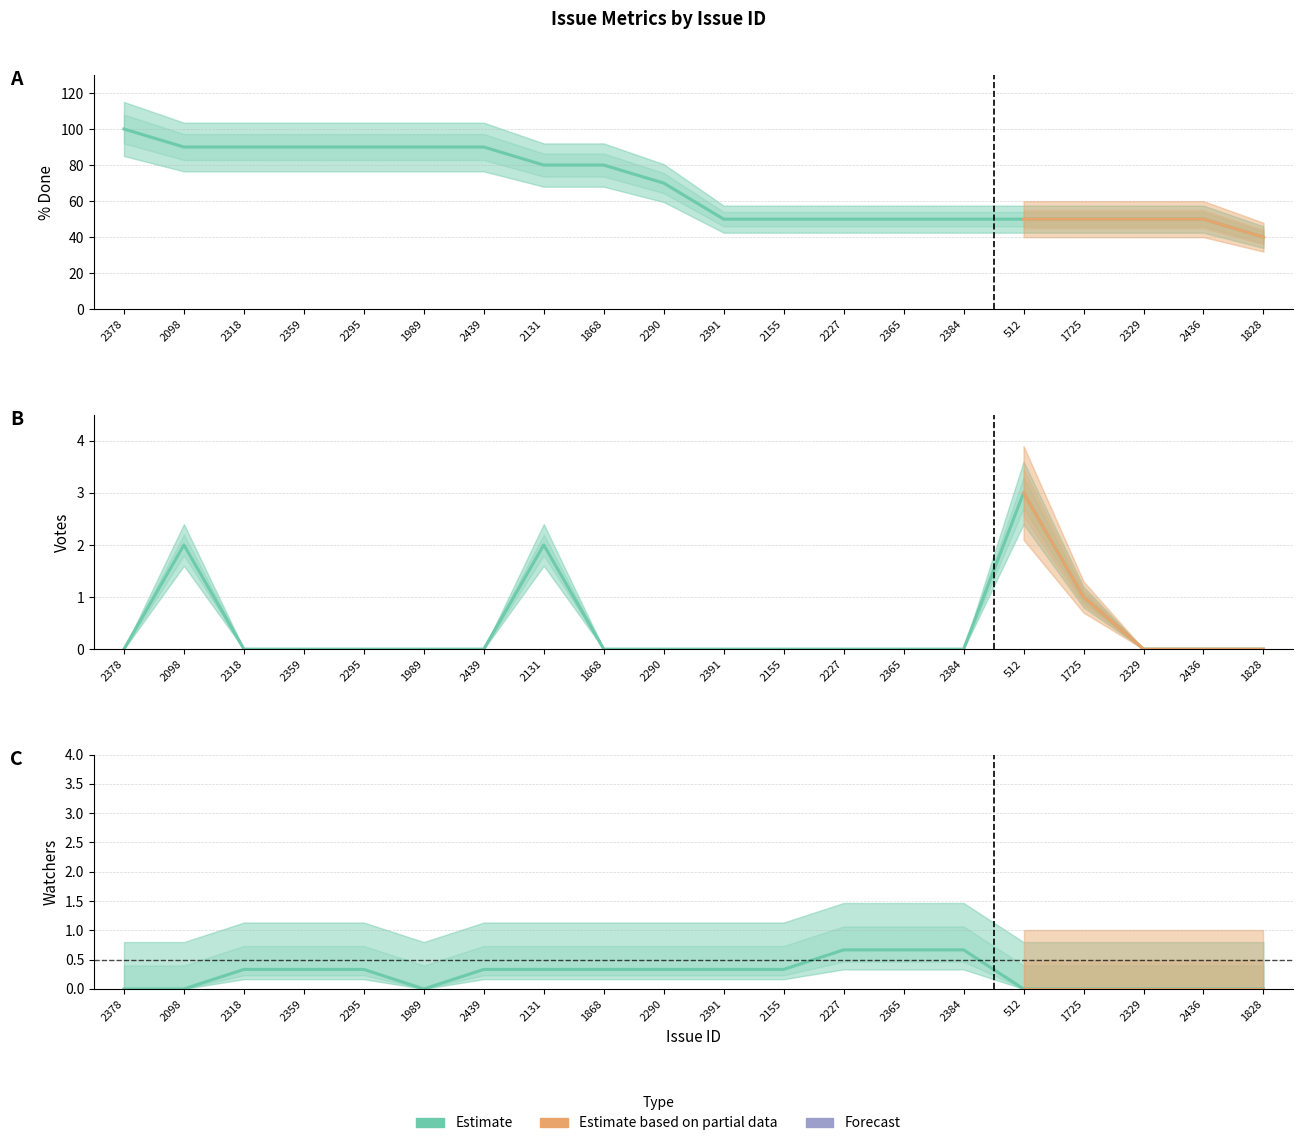

The Votes series shows 2 at 2098. True or false?

True